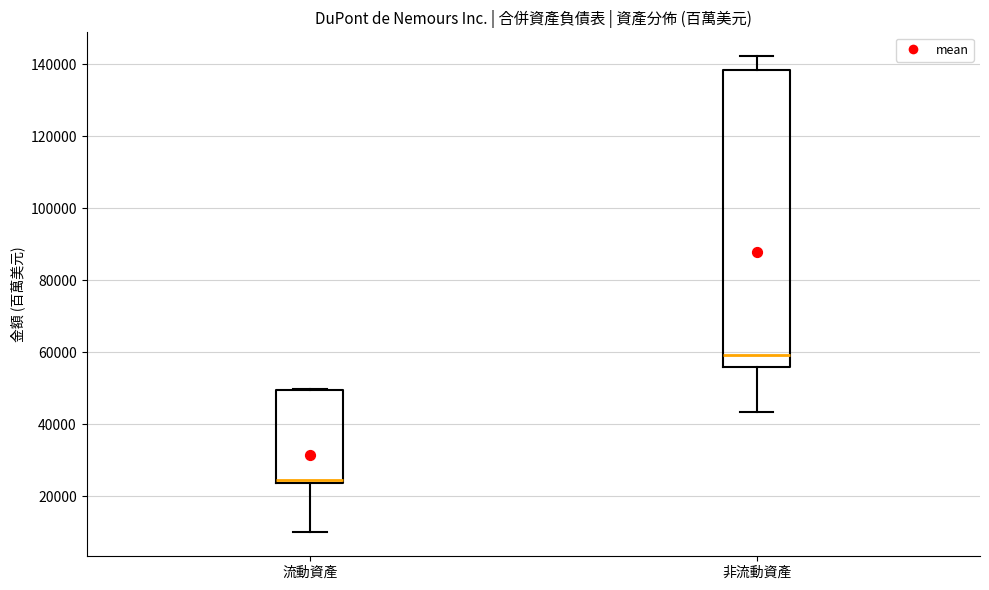

Comparing the boxes themselves (not the whiskers), which one is the tallest?

非流動資產